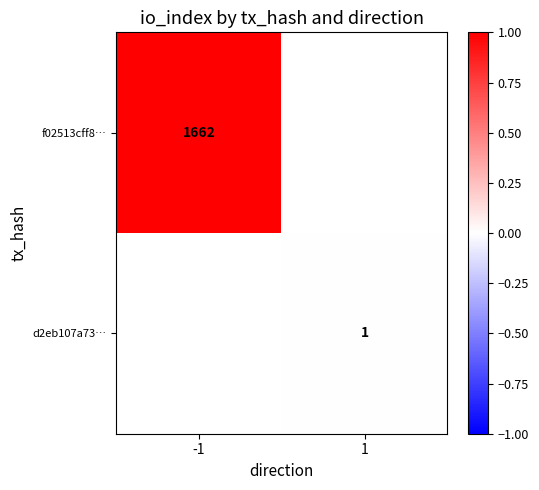

The f02513cff8… series shows 2642 at -1. True or false?

False